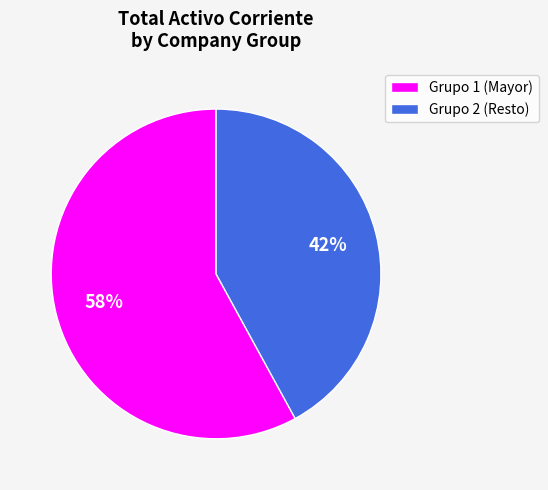

The Grupo 1 (Mayor) slice represents 51% of the pie. True or false?

False